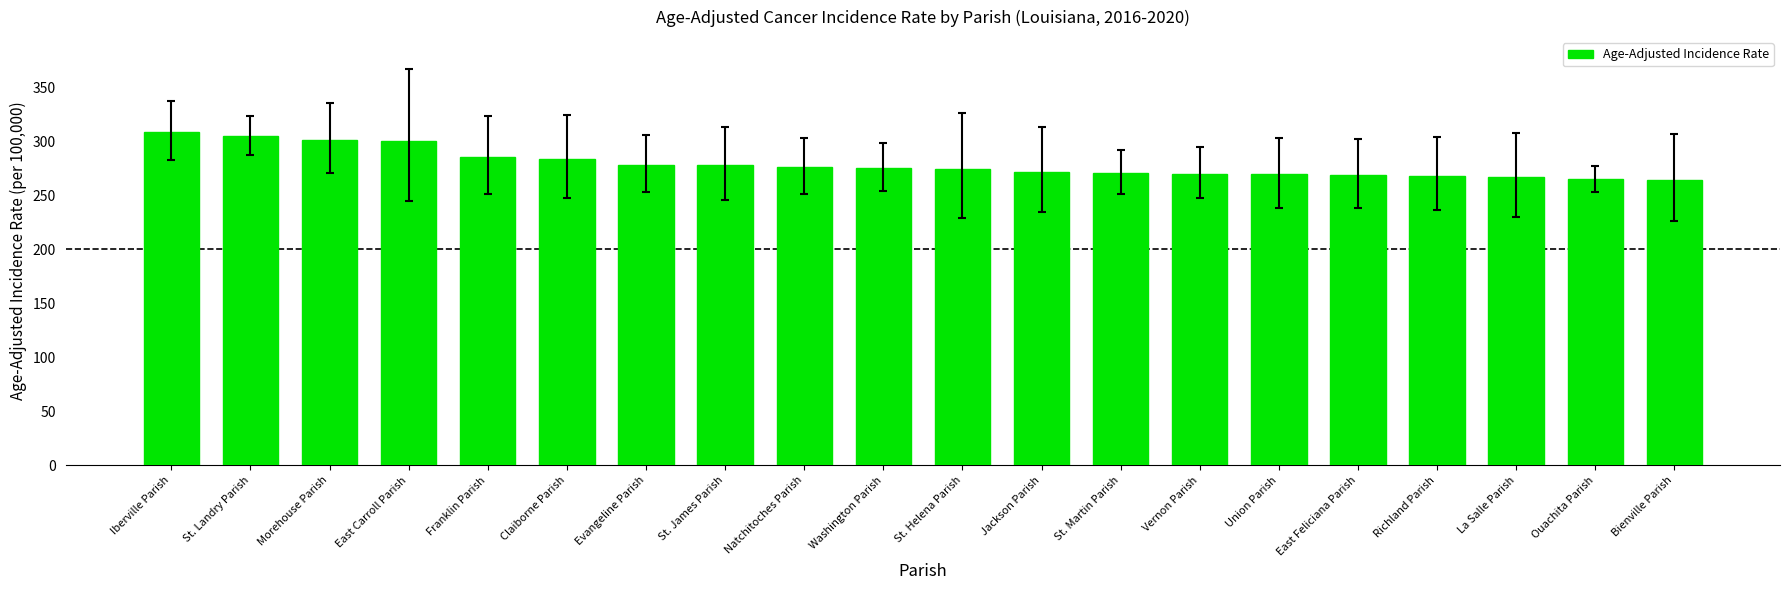

True or false: the data shows 275.8 at Washington Parish.

True